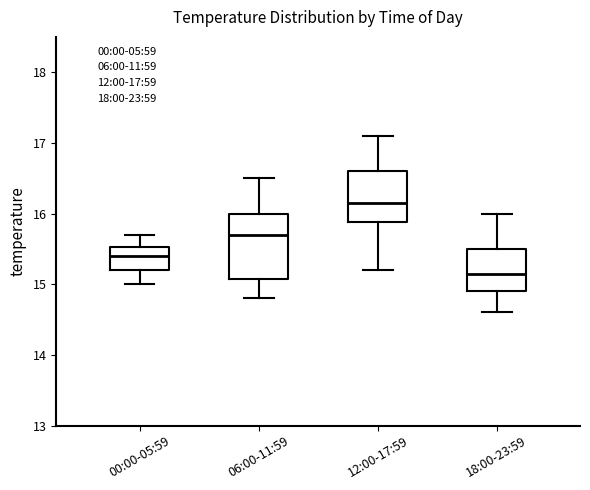

Which box is the tallest, from its lower edge to its upper edge?

06:00-11:59